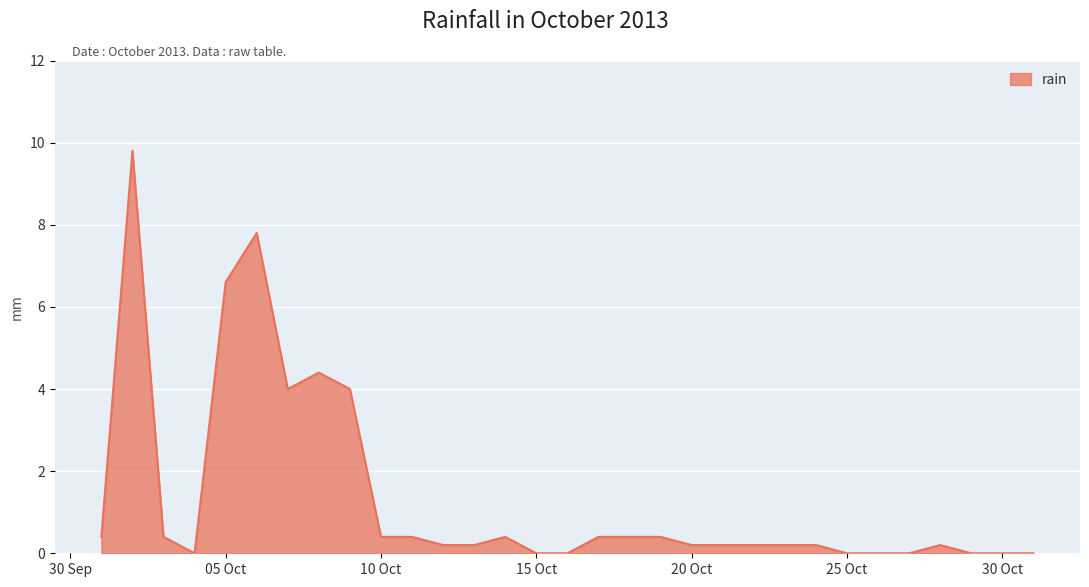

What is the maximum value shown in the chart?

9.8